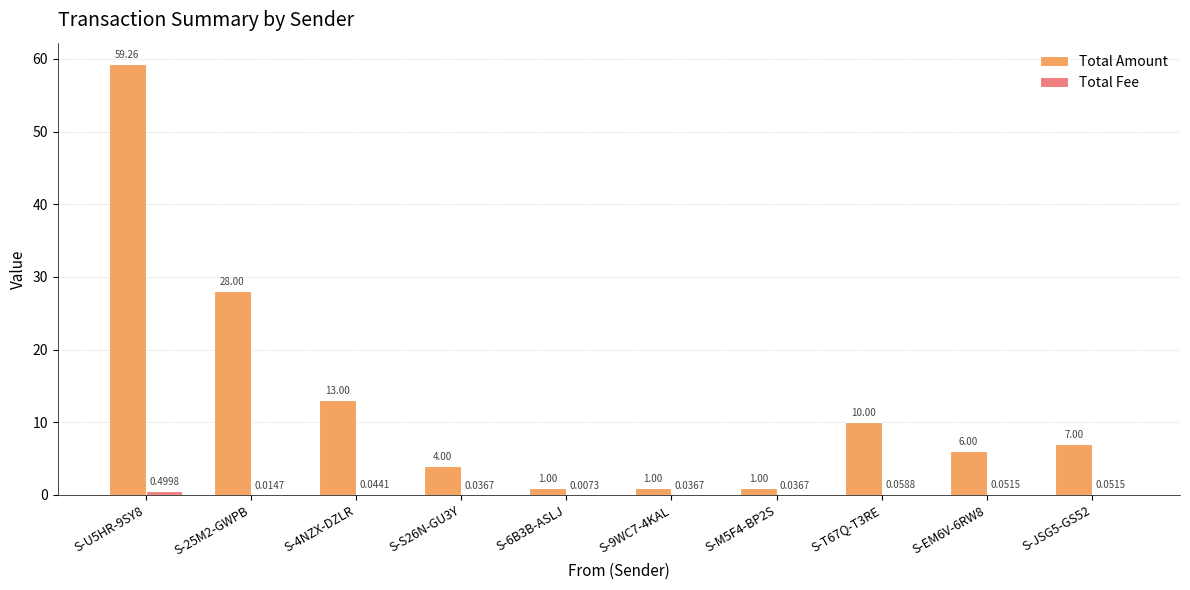

At which category does the chart reach its peak across all series?

S-U5HR-9SY8